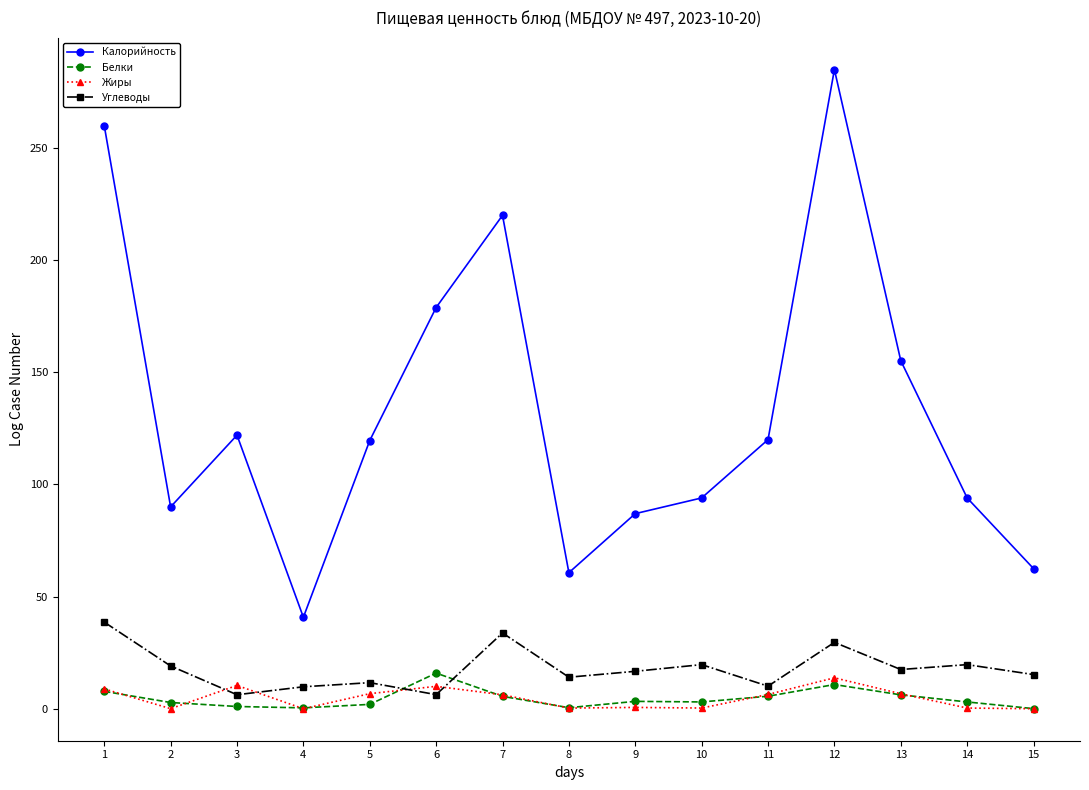

How many data points in Жиры are less than 6?

7